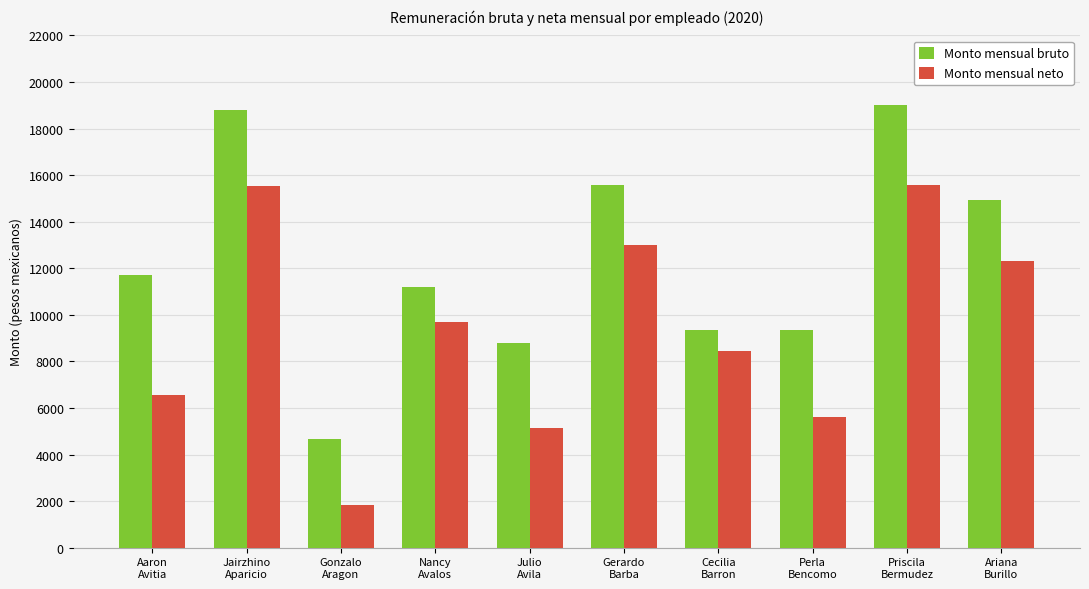

At which category does the chart reach its peak across all series?

Priscila
Bermudez